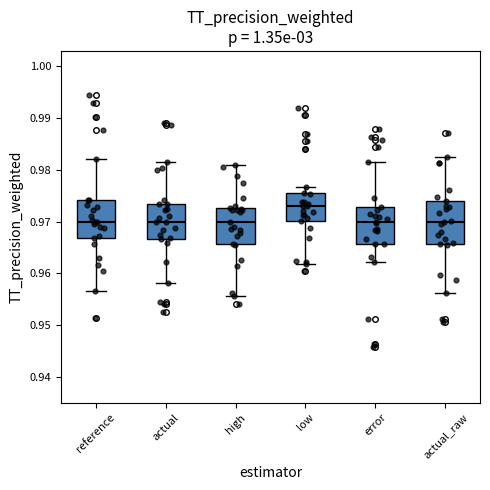

Where is the upper edge of the box for high on the y-axis? The values are not printed on the chart, so give them approximately, as read against the axis.

0.973